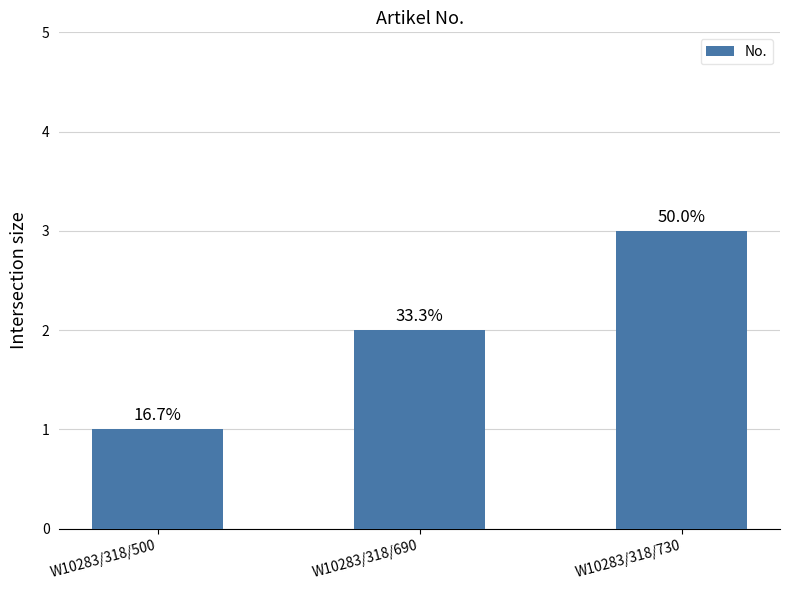

What is the maximum value shown in the chart?

3